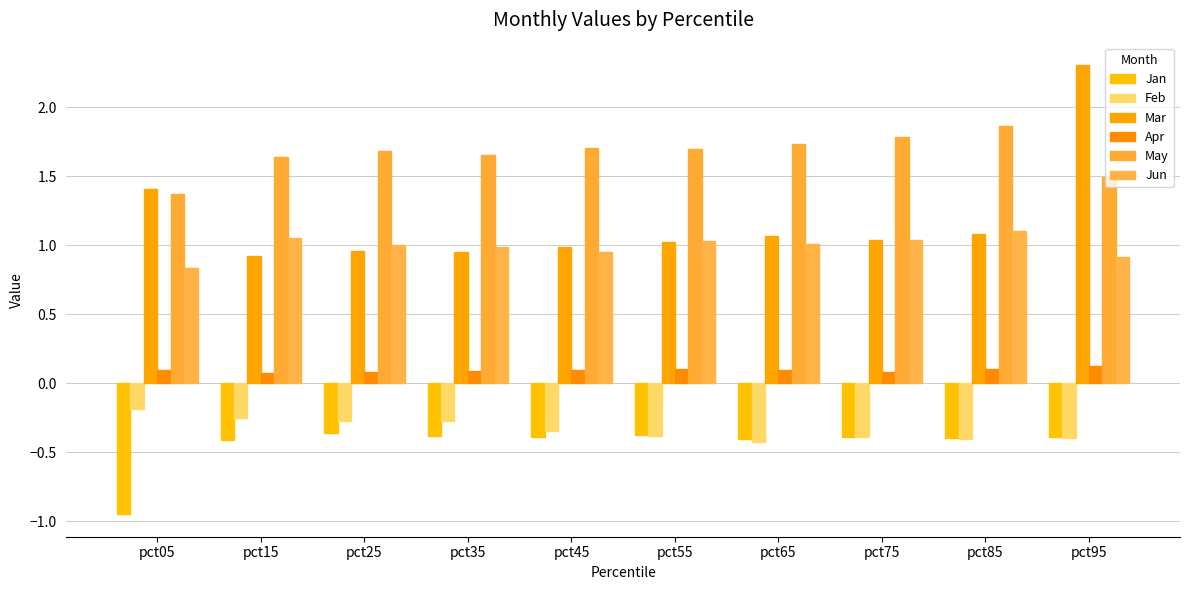

How many data points does each series have?

10